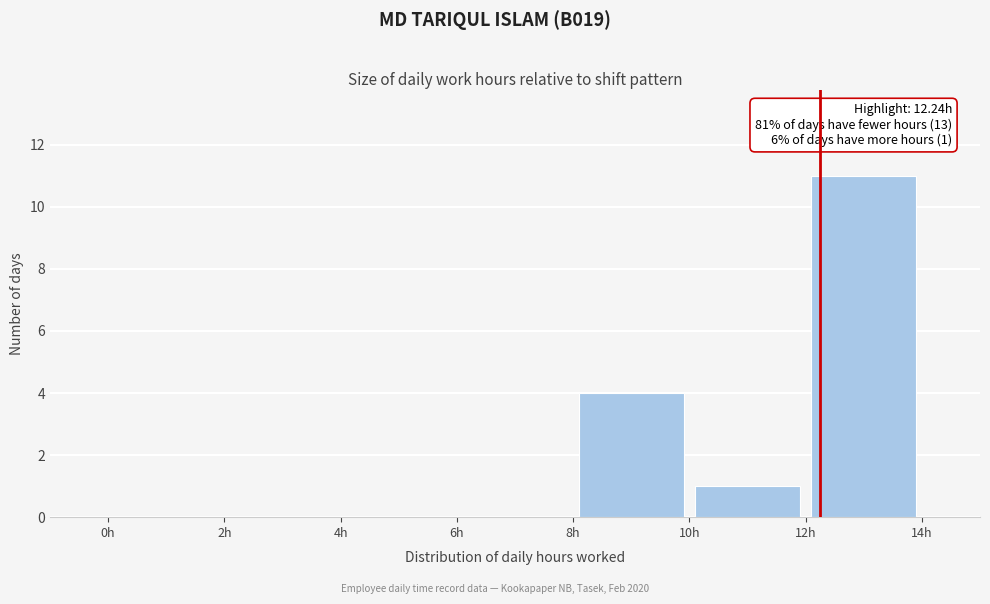

Over which range of the x-axis is the bar tallest?

12 to 14